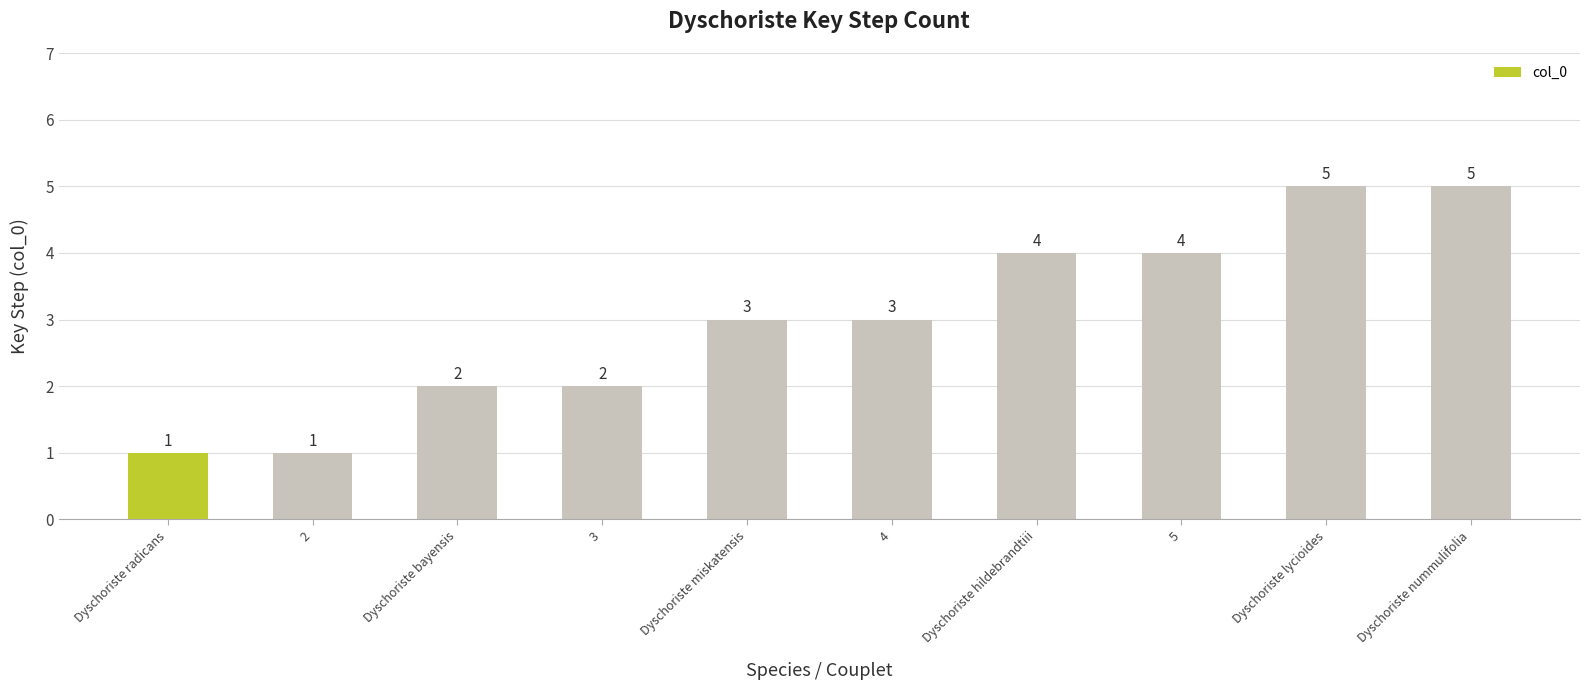

Count the values in the range 2 to 4.

6